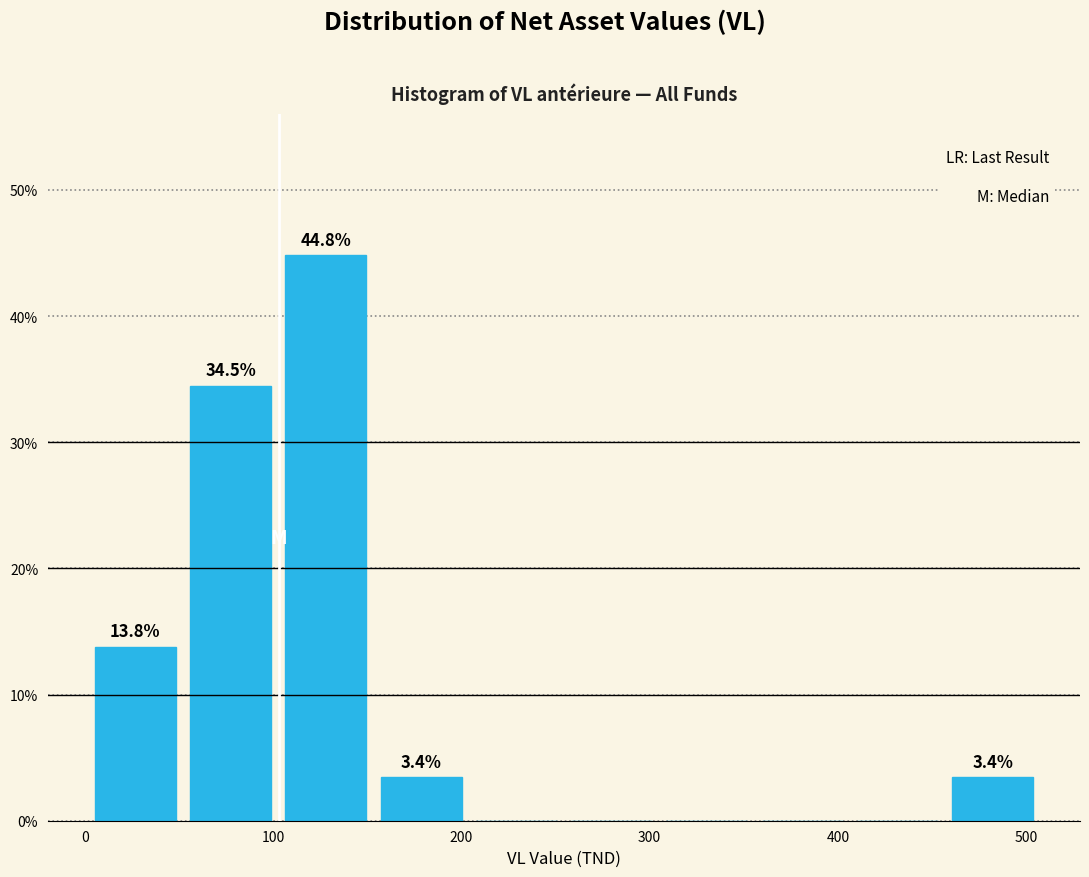

Which range on the x-axis has the tallest bar?

100 to 150